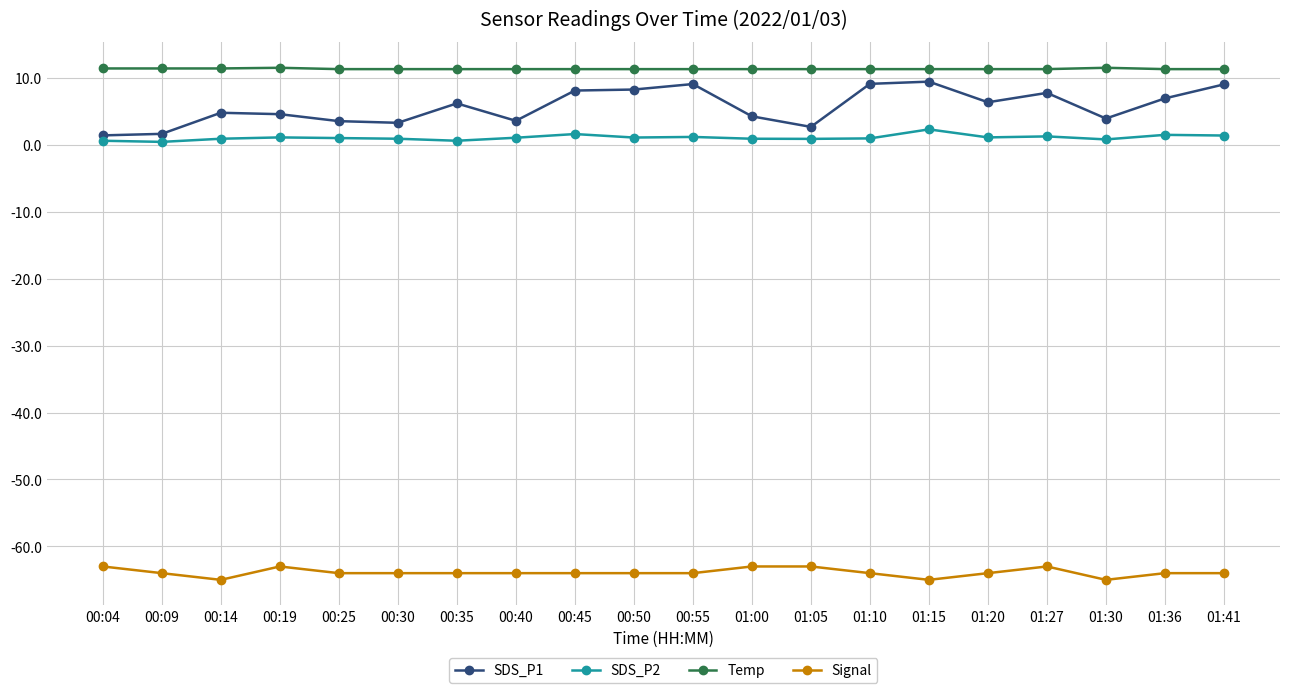

True or false: Temp and Signal cross at least once.

False